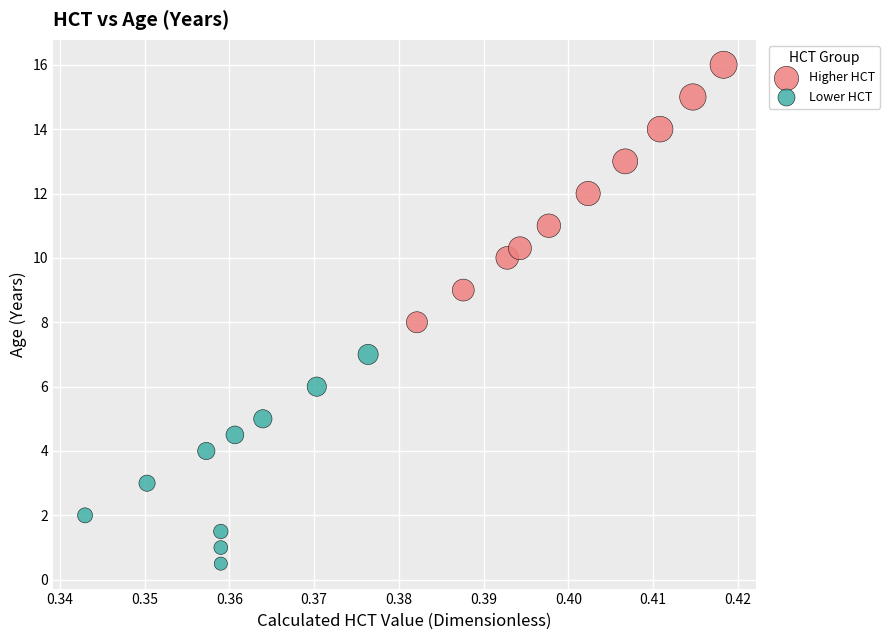

Which series has the widest spread of Y values?

Higher HCT